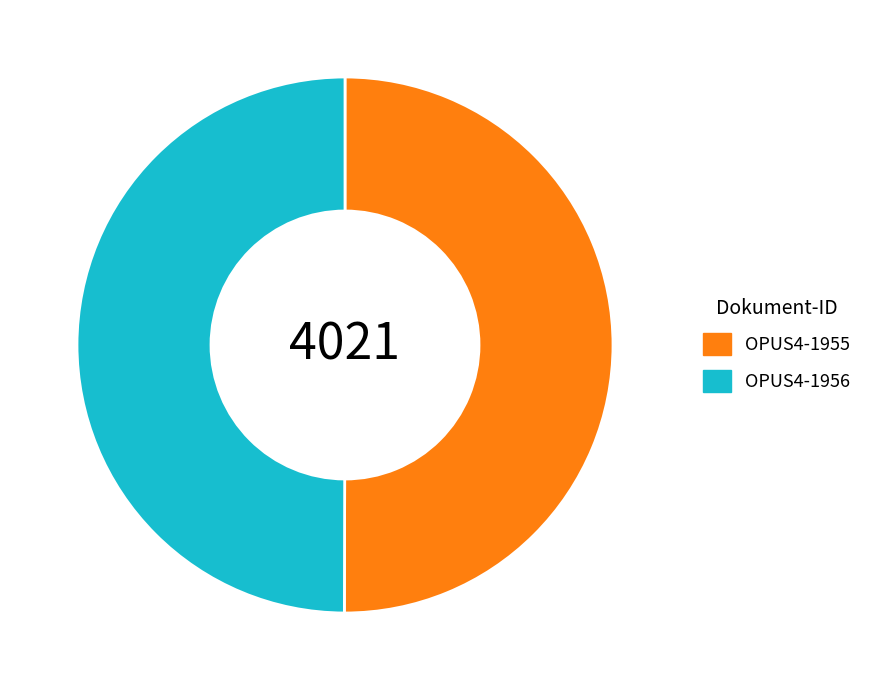

Approximately how many times larger is the value at OPUS4-1955 compared to OPUS4-1956?

1.0